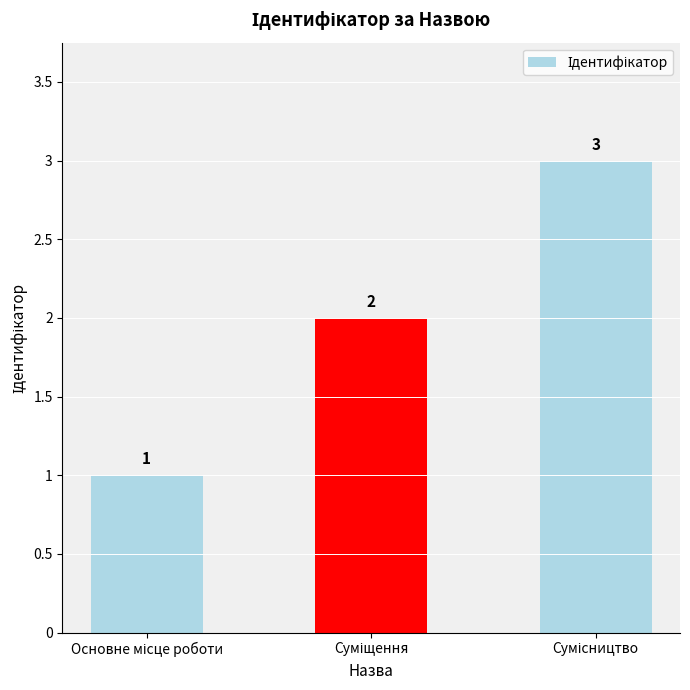

Reading right to left, list all the values displayed in this chart.

3	2	1